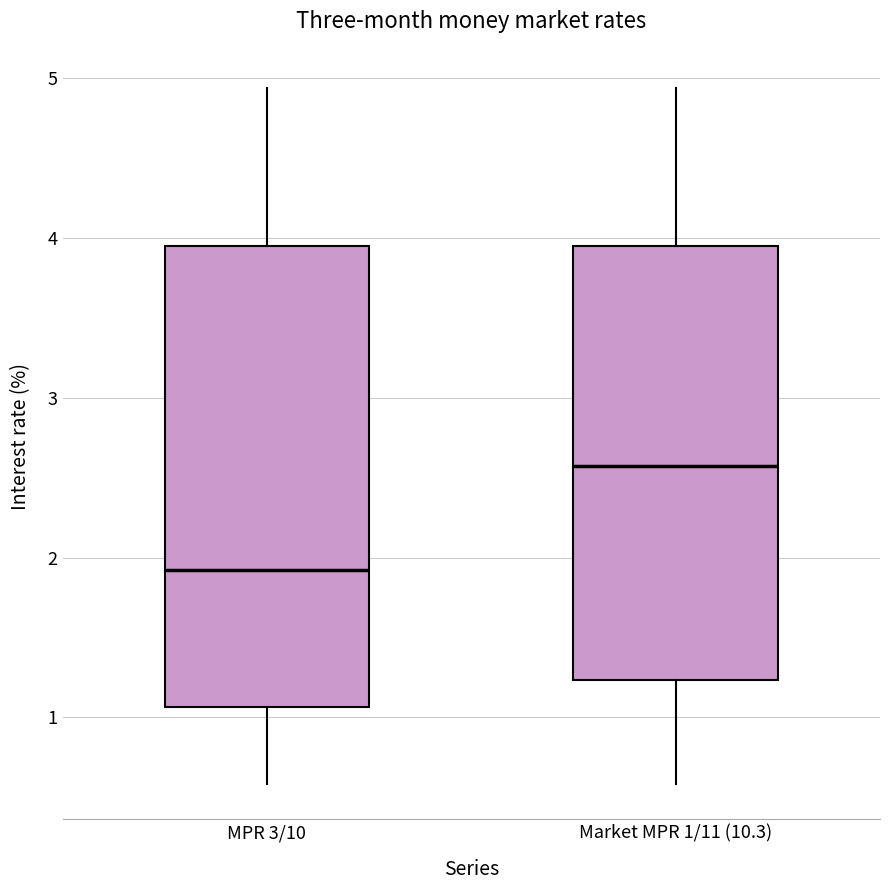

Comparing the boxes themselves (not the whiskers), which one is the tallest?

MPR 3/10